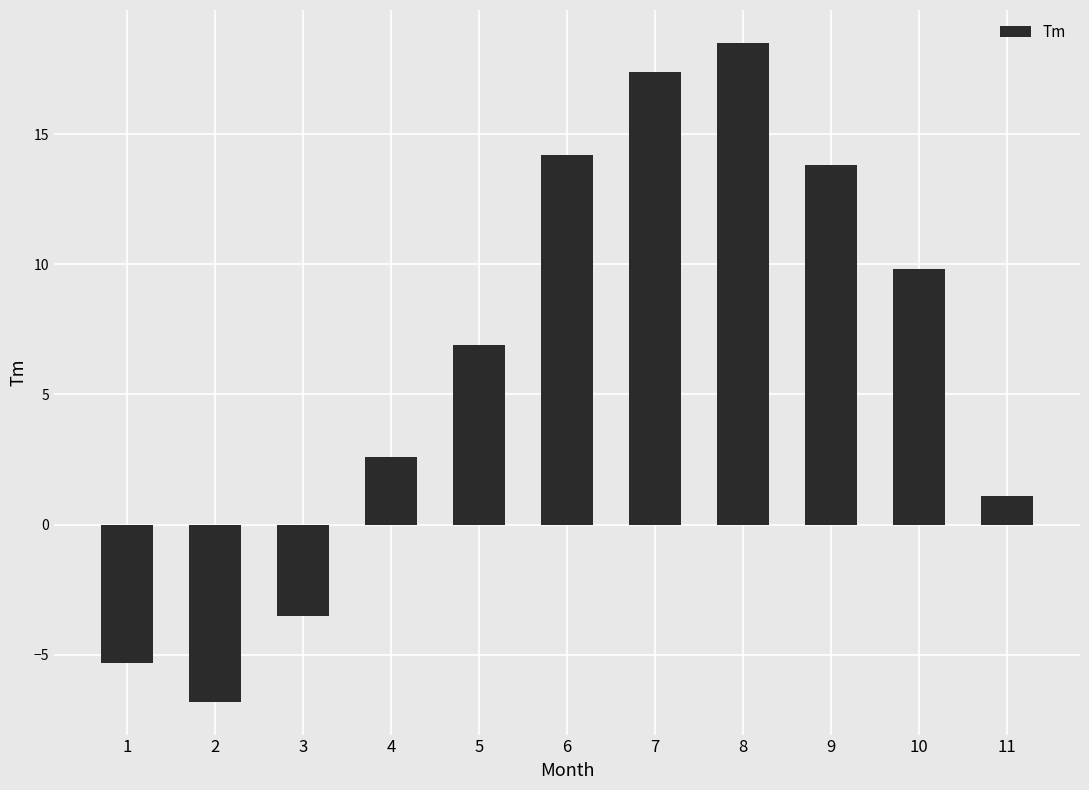

Are the bars grouped side by side (vs. stacked)?

No